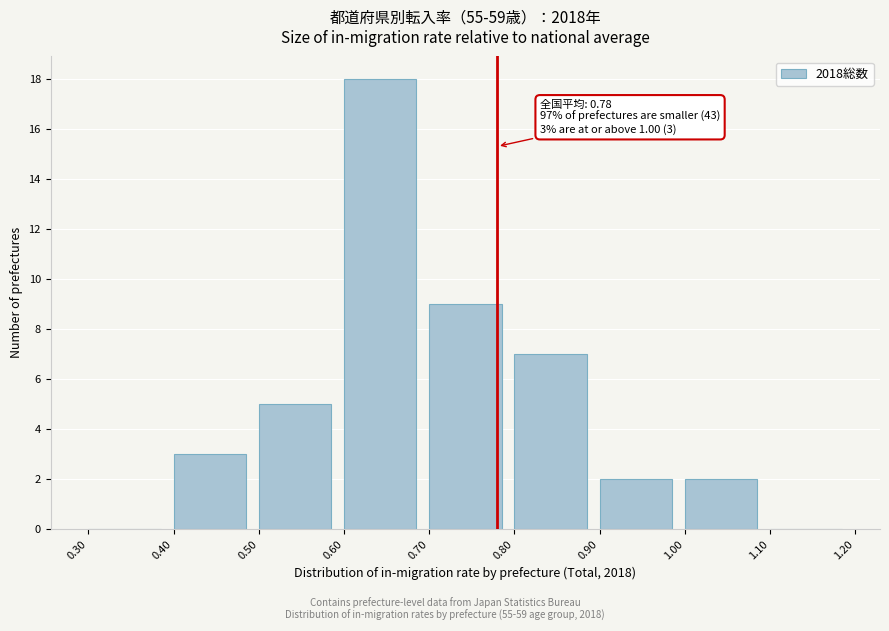

Which range on the x-axis has the tallest bar?

0.60 to 0.70